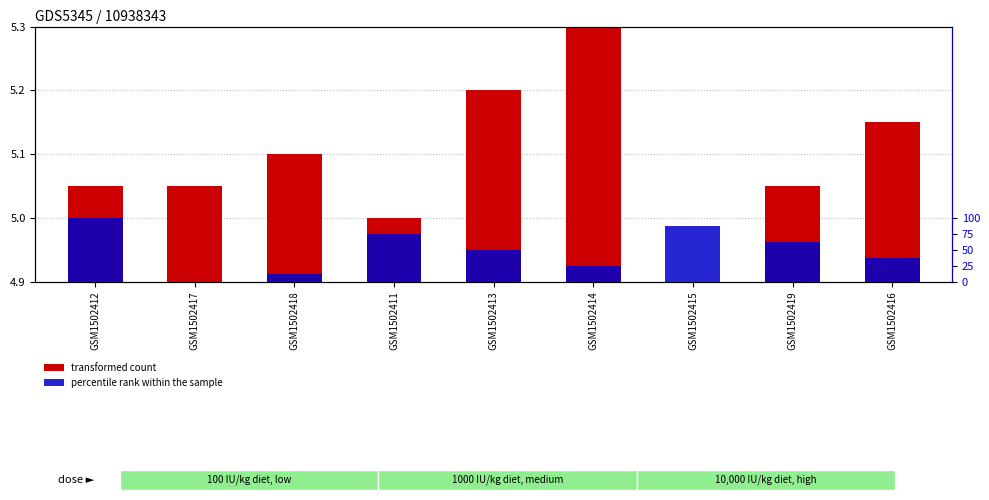

At which label does percentile rank within the sample first exceed 50?

GSM1502412